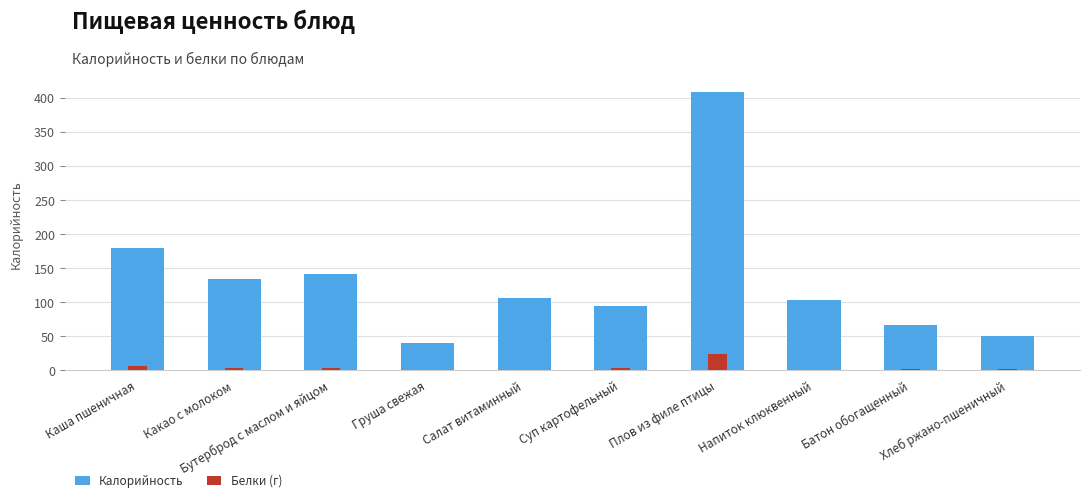

What is the sum of all Белки (г) values?

43.8